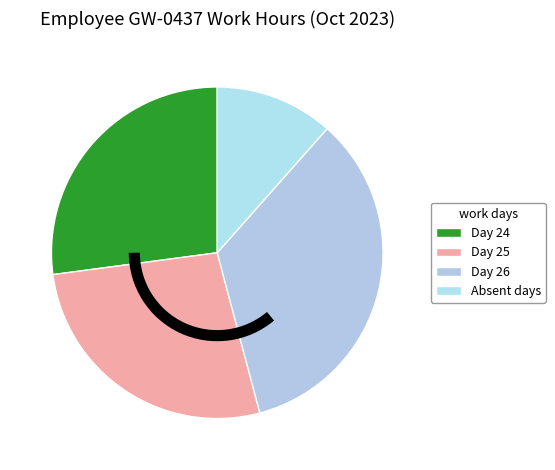

Which slice is the smallest?

Absent days